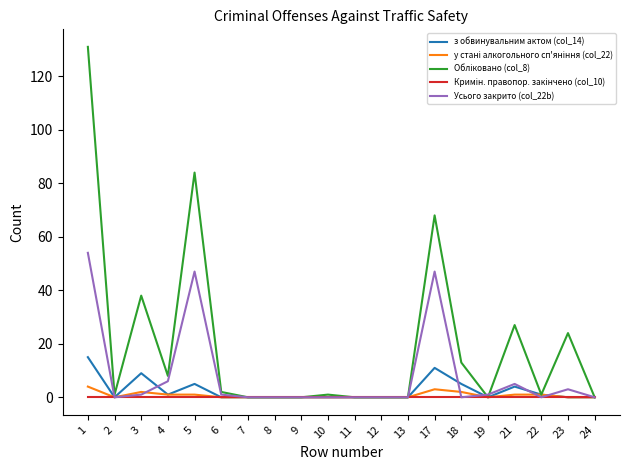

The value of Усього закрито (col_22b) at 2 is -23. True or false?

False